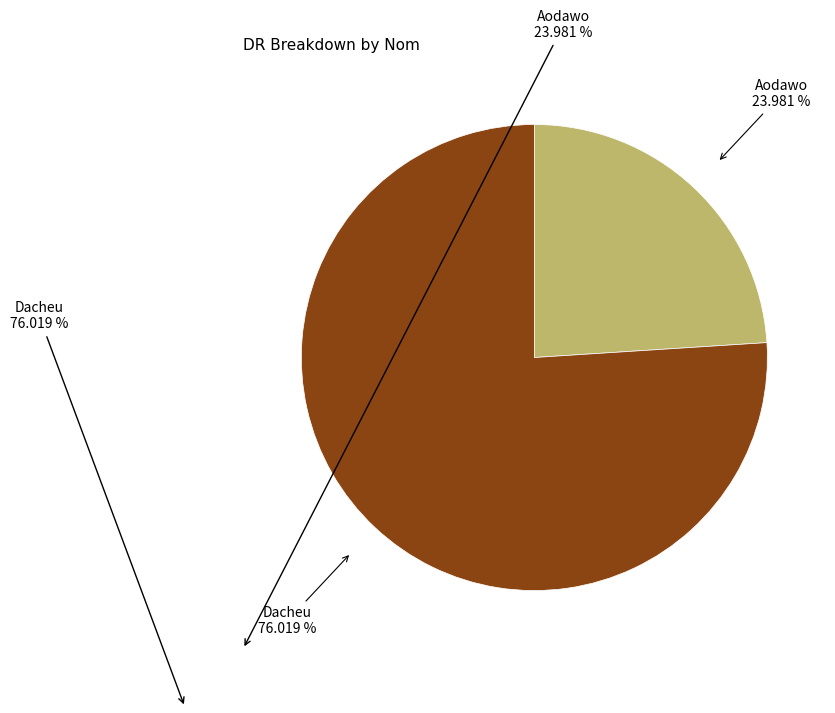

Rank the categories by value from highest to lowest.

Dacheu, Aodawo